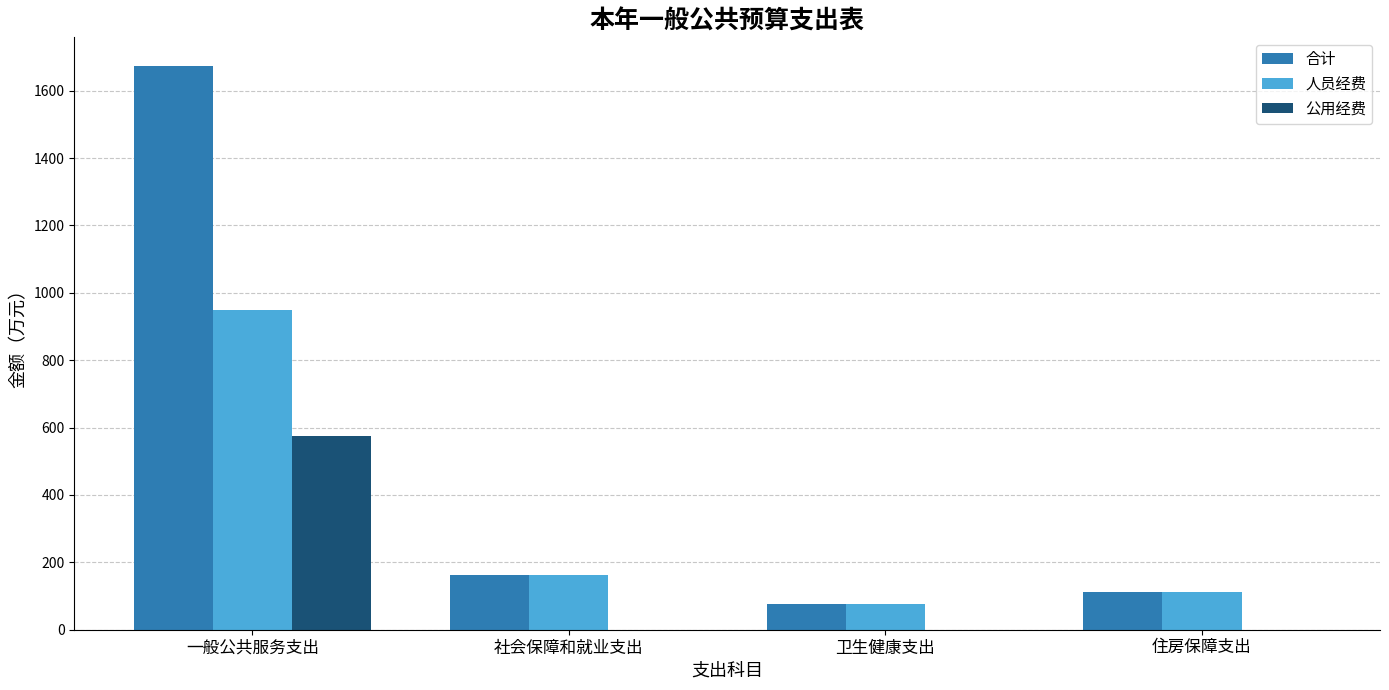

How many data points does each series have?

4